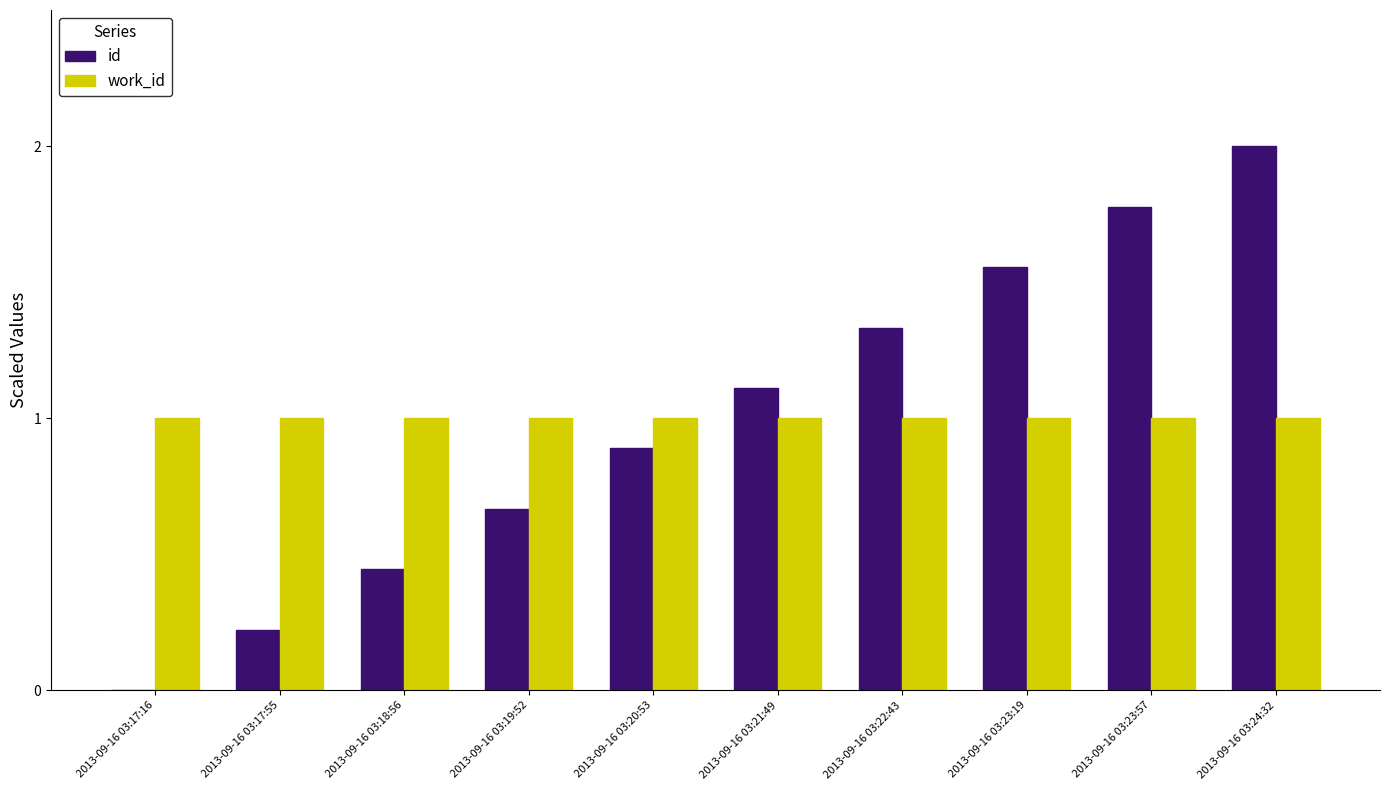

What is the sum of the work_id values at 2013-09-16 03:20:53 and 2013-09-16 03:24:32?

2.0